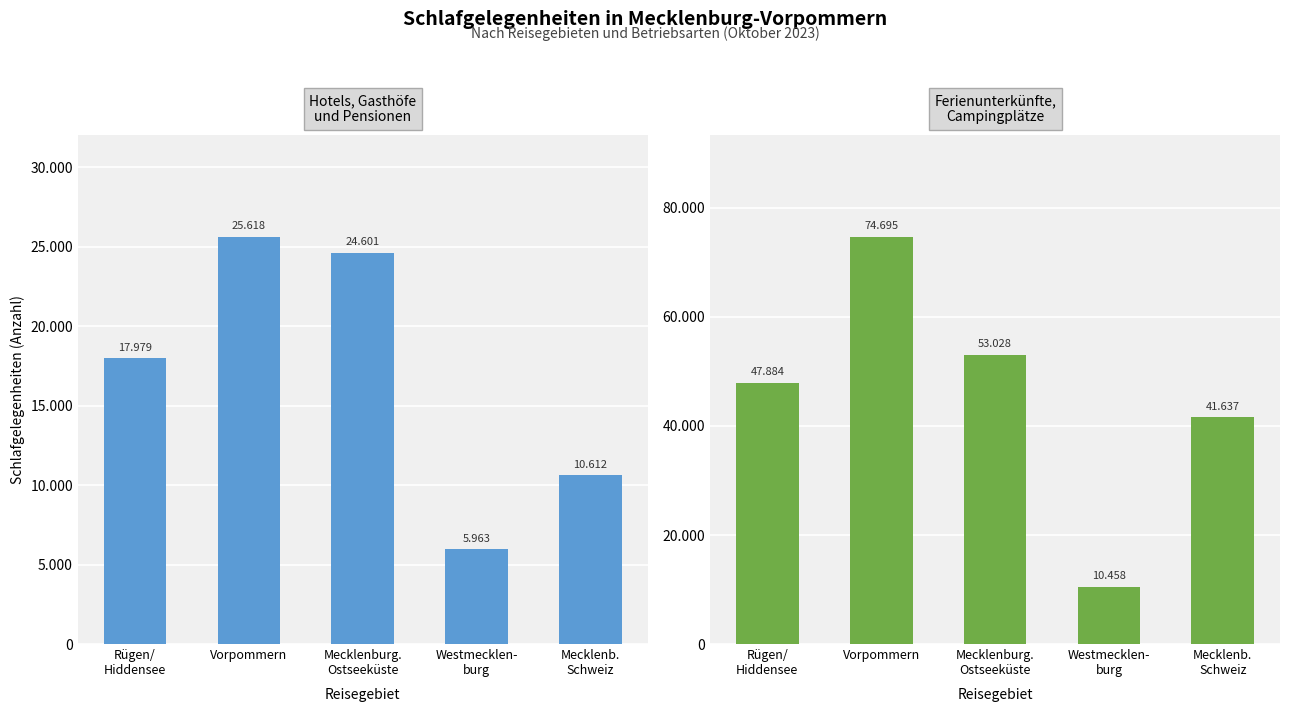

What is the spread (max minus min) of values at Mecklenb.
Schweiz?

31025